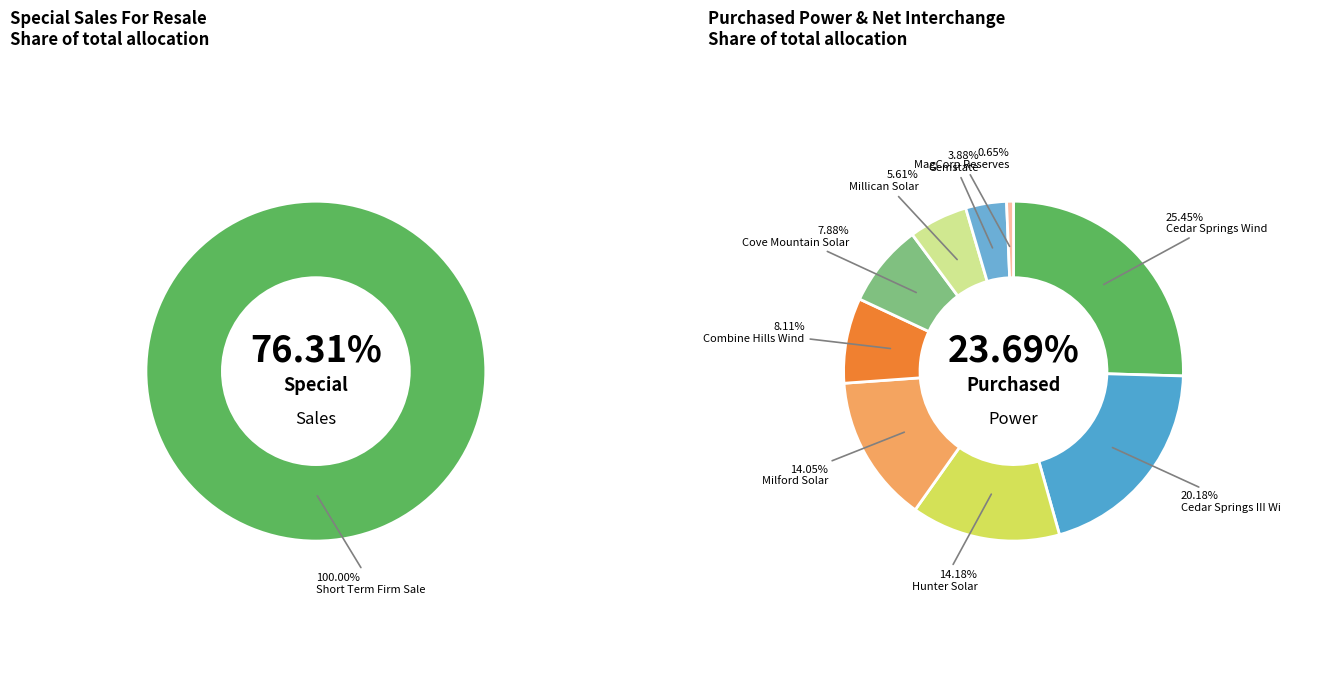

Which slice is the smallest?

MagCorp Reserves